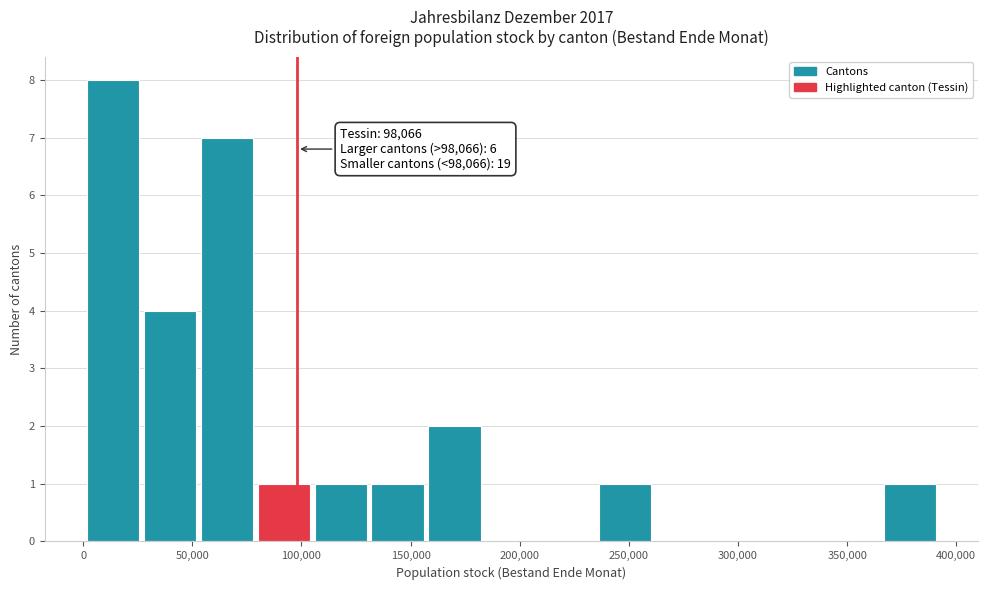

Over which range of the x-axis is the bar tallest?

0 to 30000